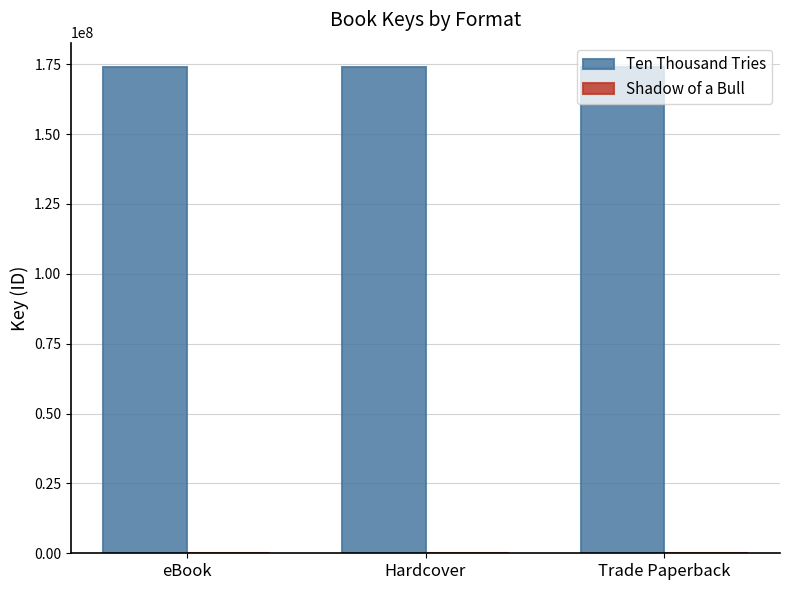

Is it true that Ten Thousand Tries equals 111174750 at Trade Paperback?

False